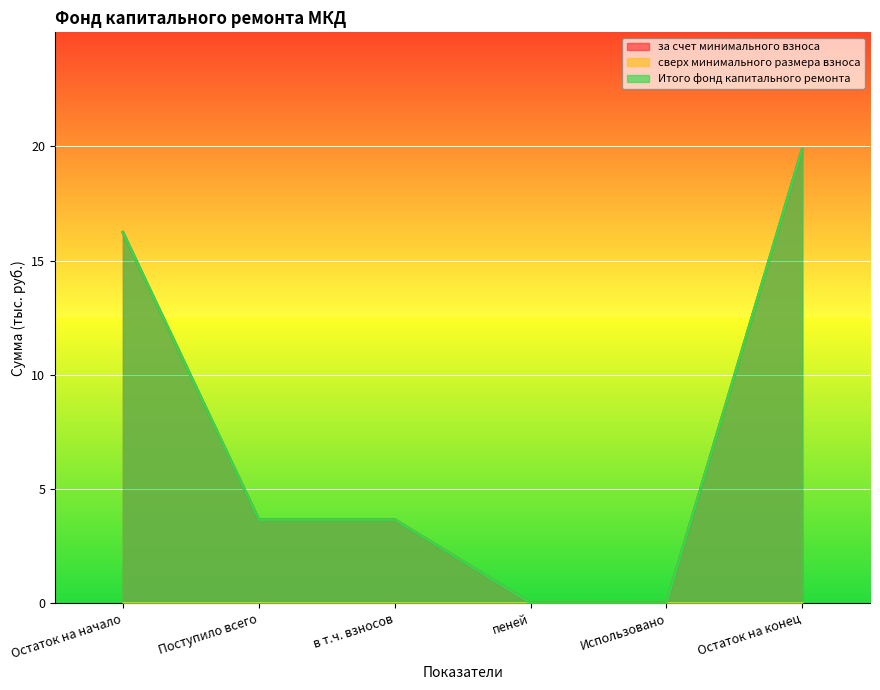

What is the value of the за счет минимального взноса point at the 2nd from the left?

3.6